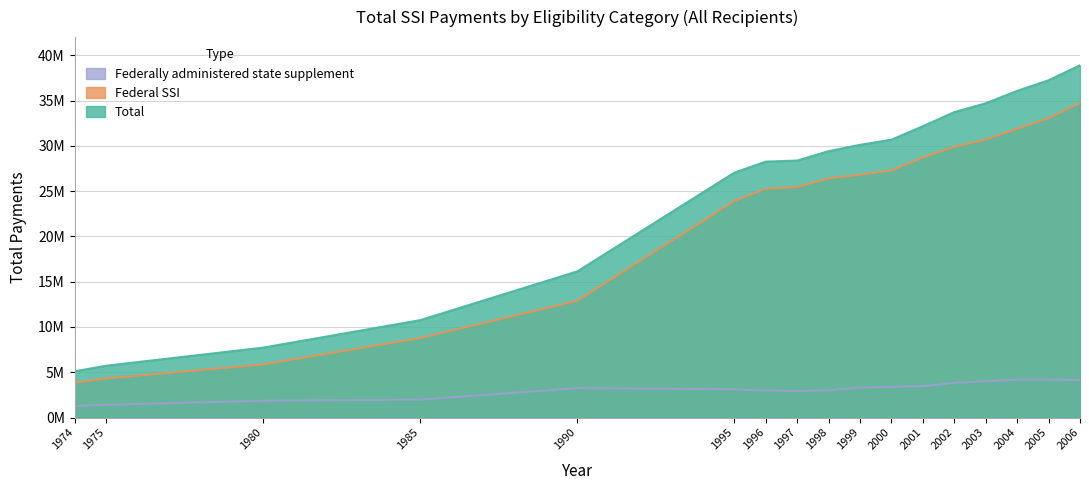

What is the smallest value displayed?

1263652